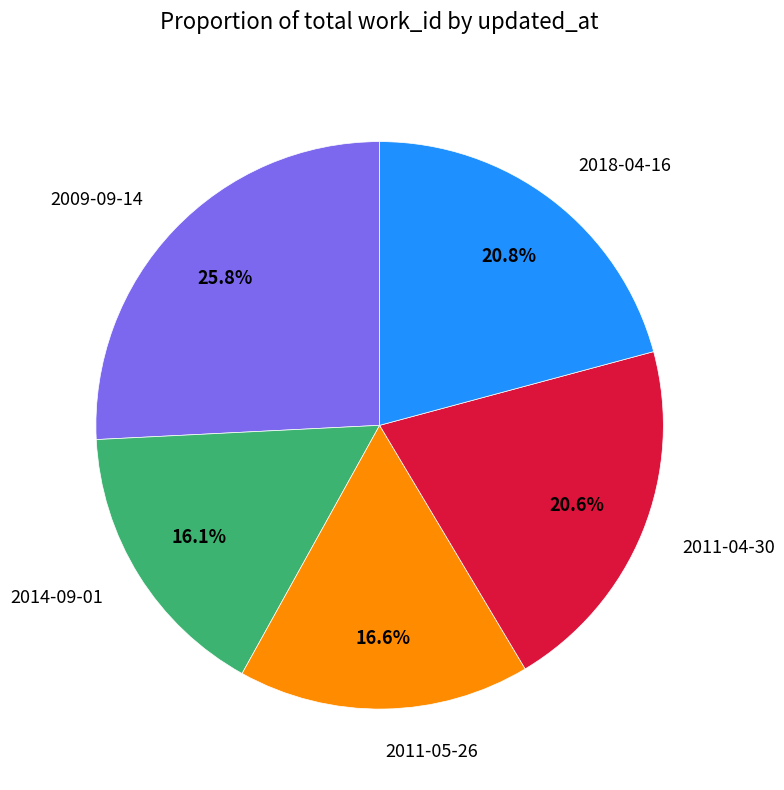

How many slices are in this pie chart?

5